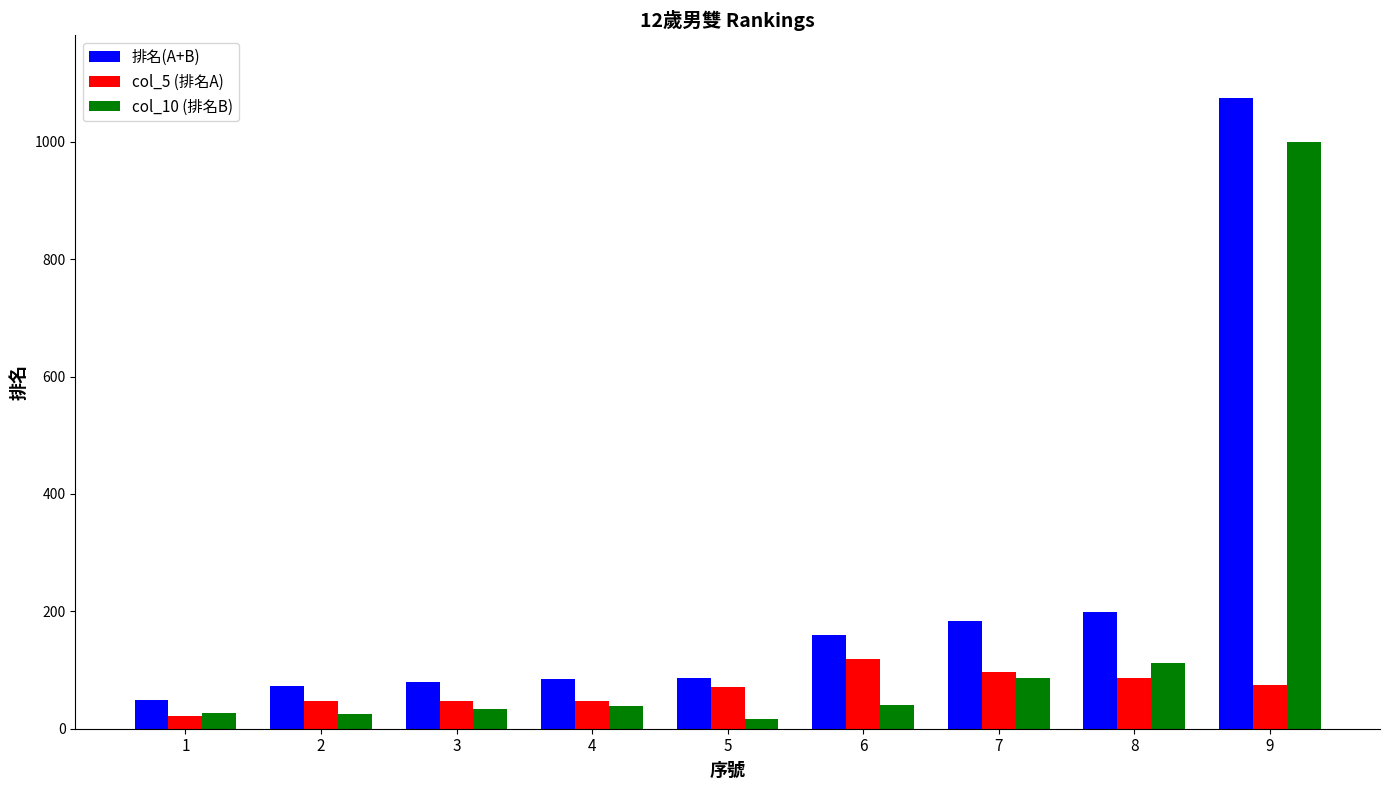

What is the total value across all series at 5?

174